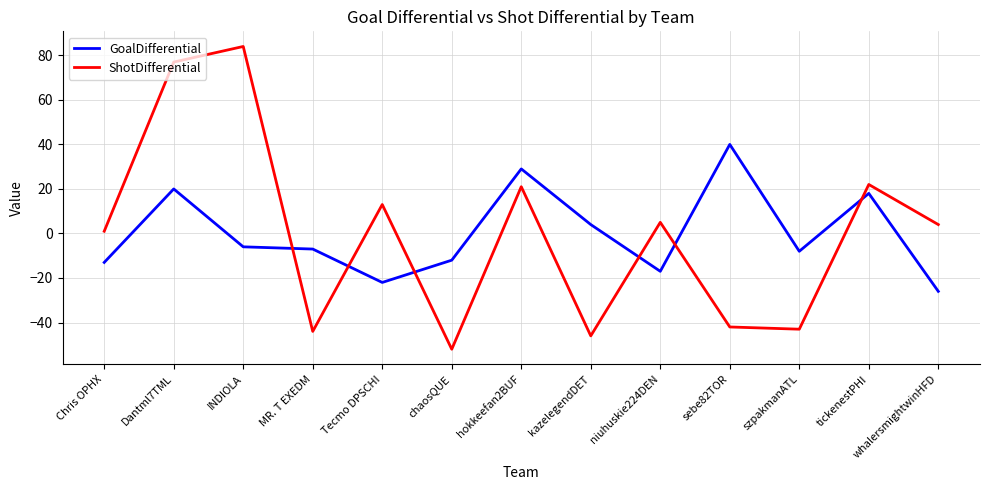

Which series has the widest spread of values?

ShotDifferential